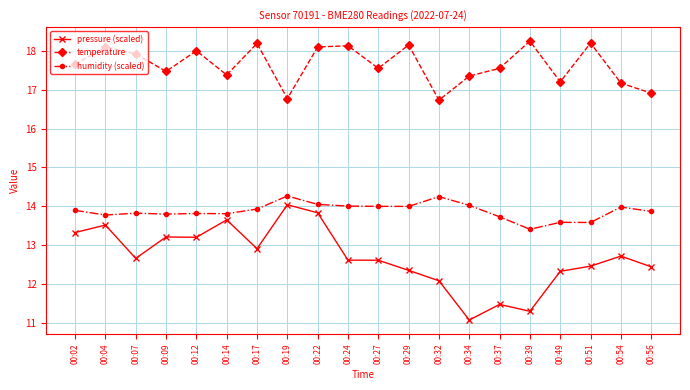

Which category has the lowest value in the humidity (scaled) series?

00:39